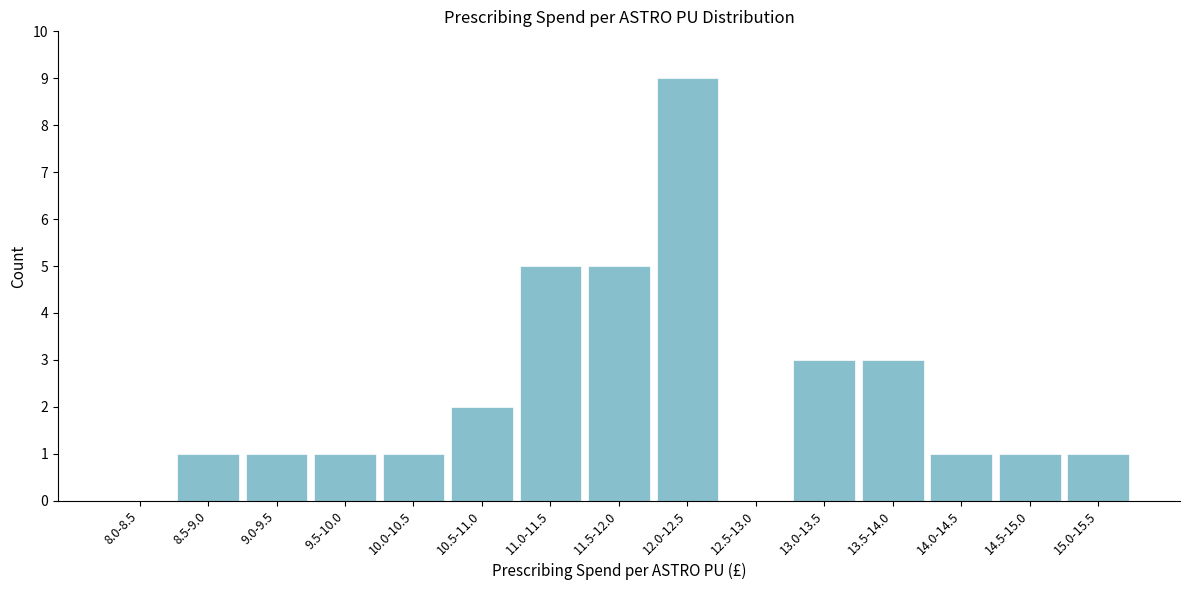

Reading left to right, list all the values displayed in this chart.

8.0-8.5=0	8.5-9.0=1	9.0-9.5=1	9.5-10.0=1	10.0-10.5=1	10.5-11.0=2	11.0-11.5=5	11.5-12.0=5	12.0-12.5=9	12.5-13.0=0	13.0-13.5=3	13.5-14.0=3	14.0-14.5=1	14.5-15.0=1	15.0-15.5=1